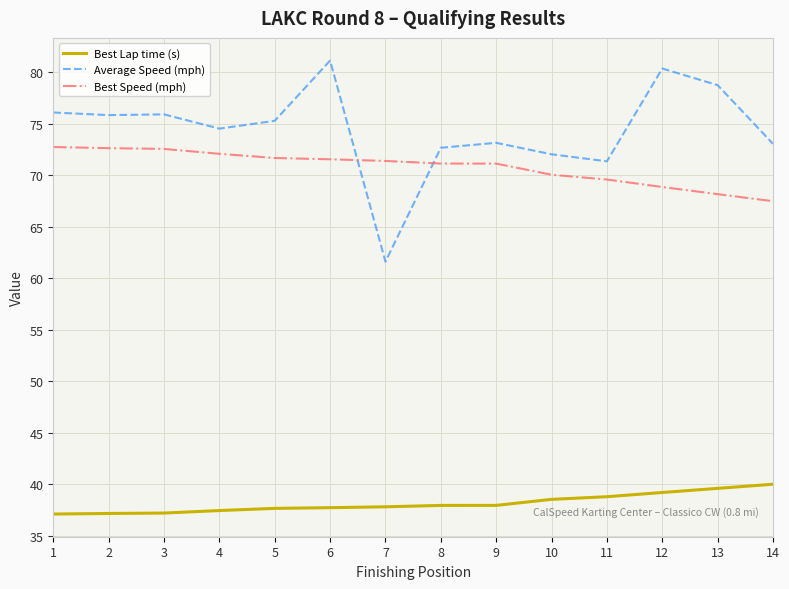

What is the spread (max minus min) of values at 6?

43.4